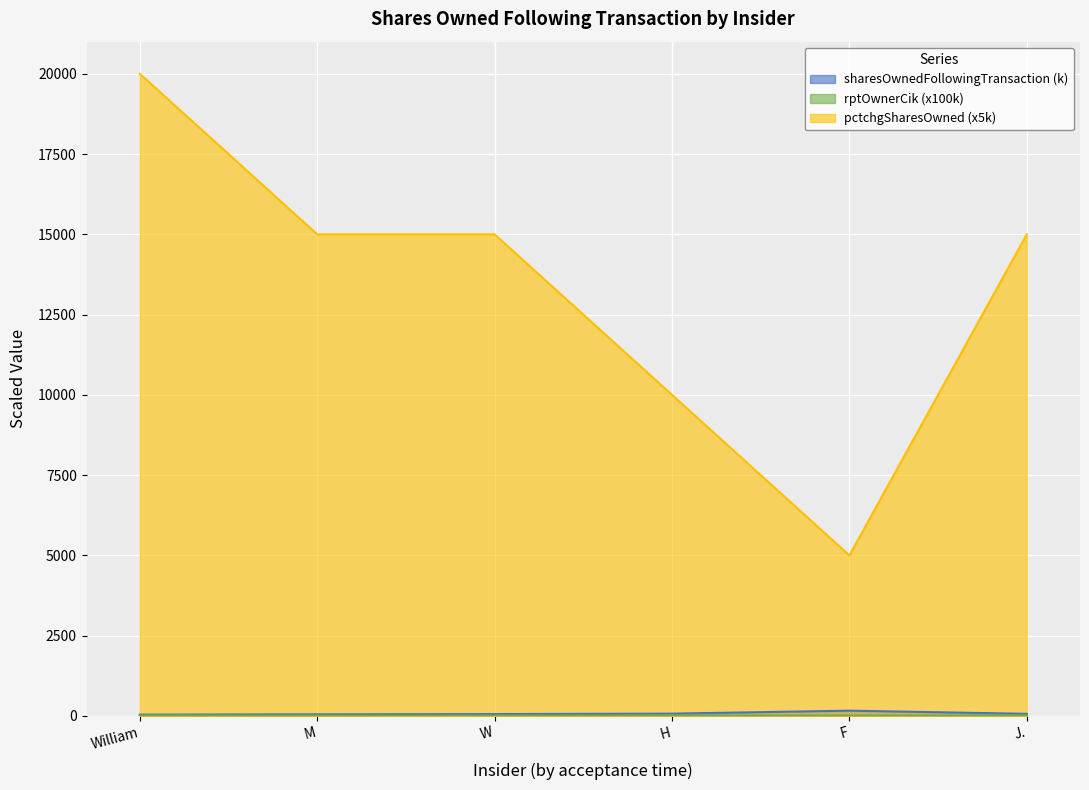

The value of pctchgSharesOwned (x5k) at W is 15000.0. True or false?

True